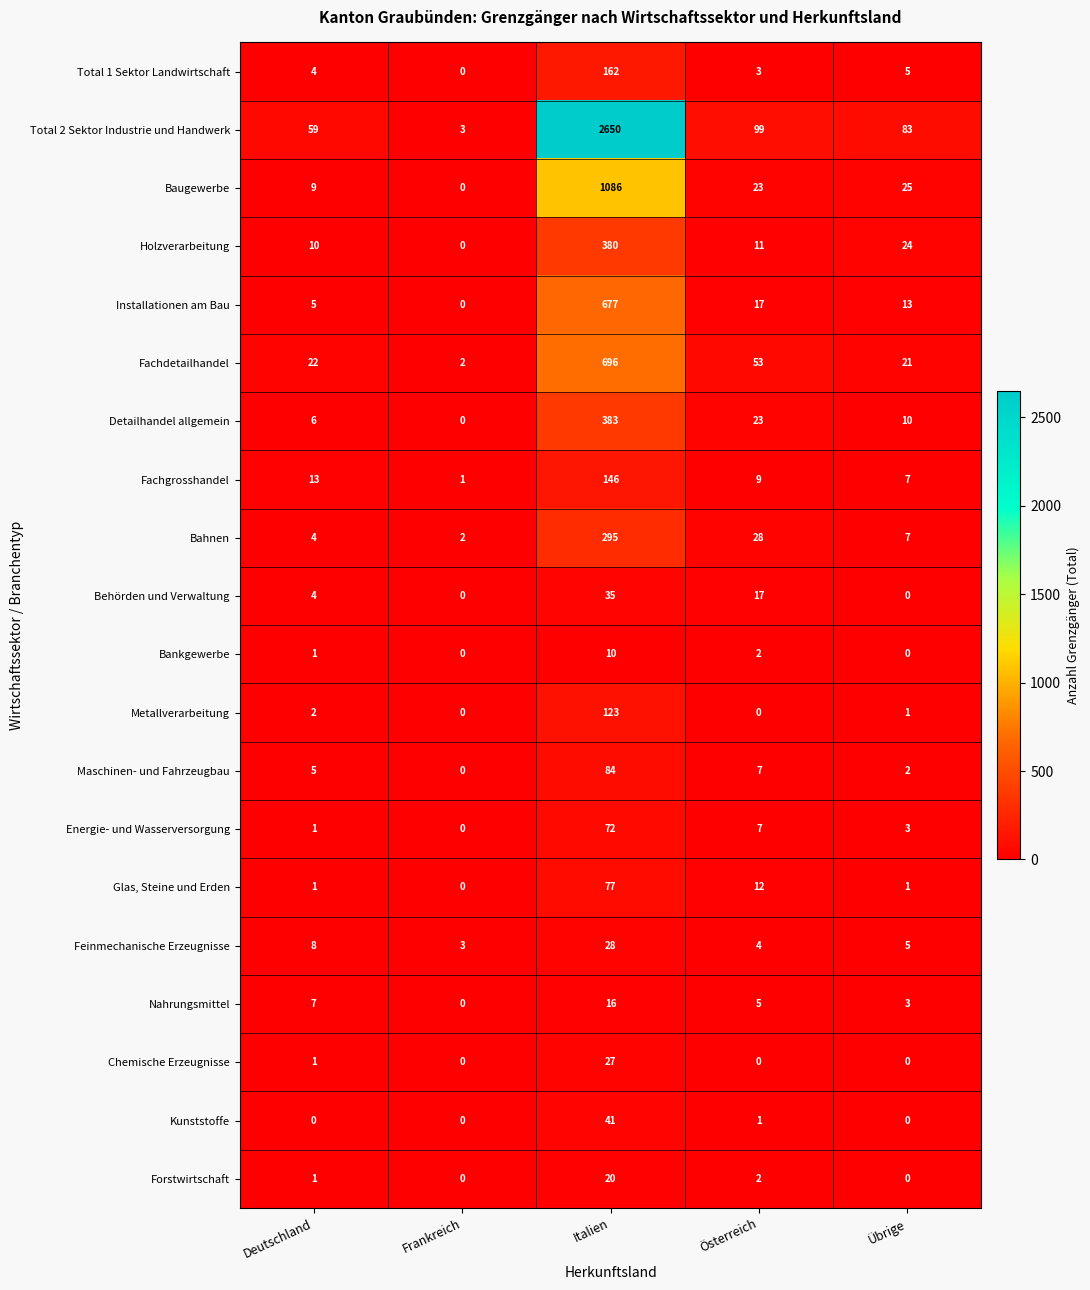

What is the total value across all series at Deutschland?

163